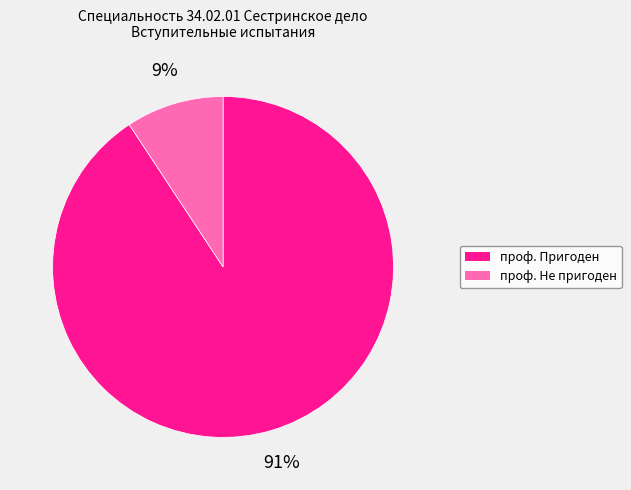

Is there a majority slice in this chart?

Yes